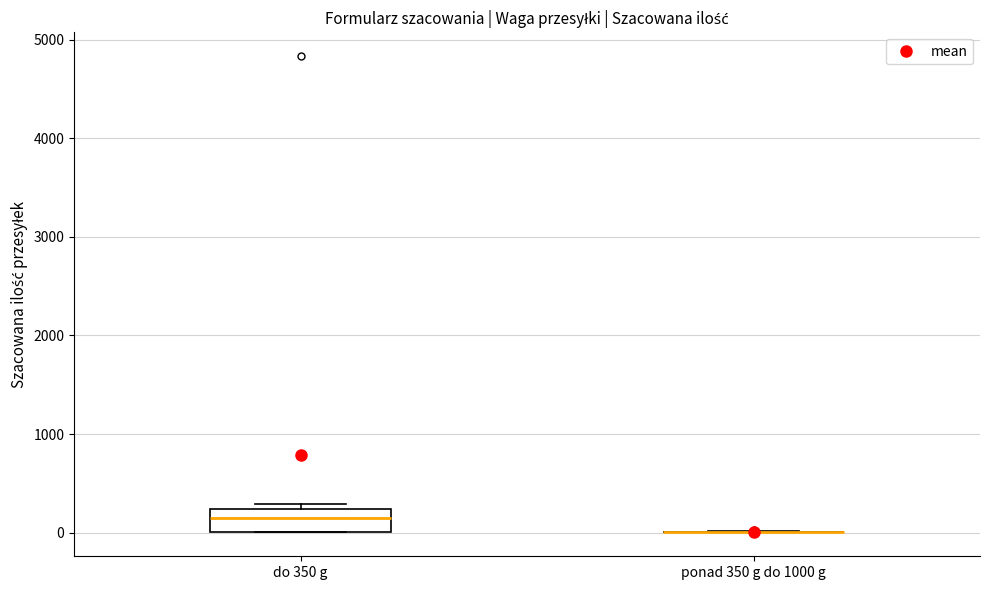

Reading left to right, transcribe this box plot: for each box, give where its median line is, the range the box spans, and where its two whiskers end, as read against the y-axis. The values are not printed on the chart, so give them approximately, as read against the axis.

do 350 g: median 100, box 0 to 200, whiskers 0 to 300
ponad 350 g do 1000 g: box collapsed to a line at 0, whiskers 0 to 0